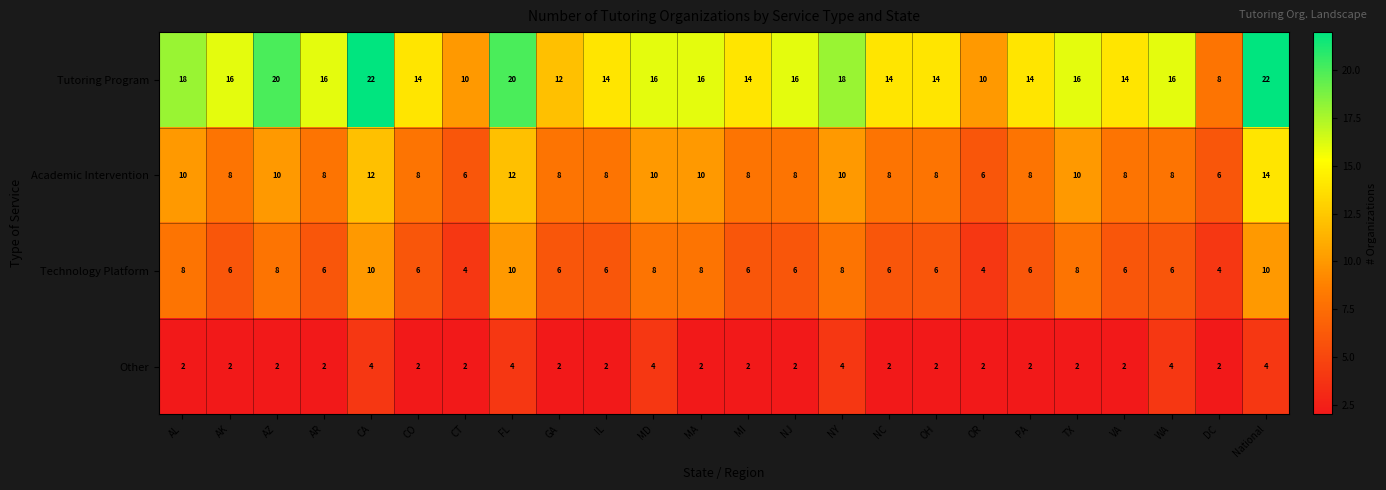

Between AR and GA, which series saw the biggest shift?

Tutoring Program